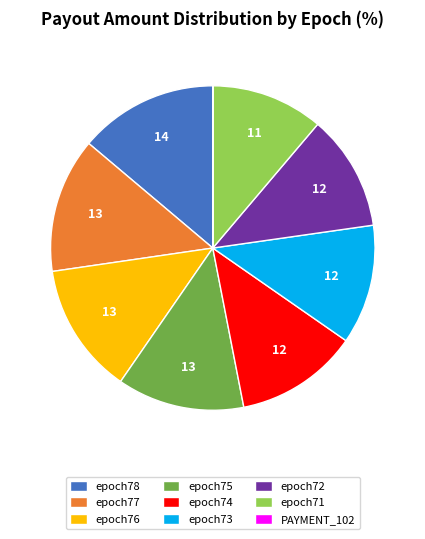

Between epoch73 and epoch71, which is larger?

epoch73